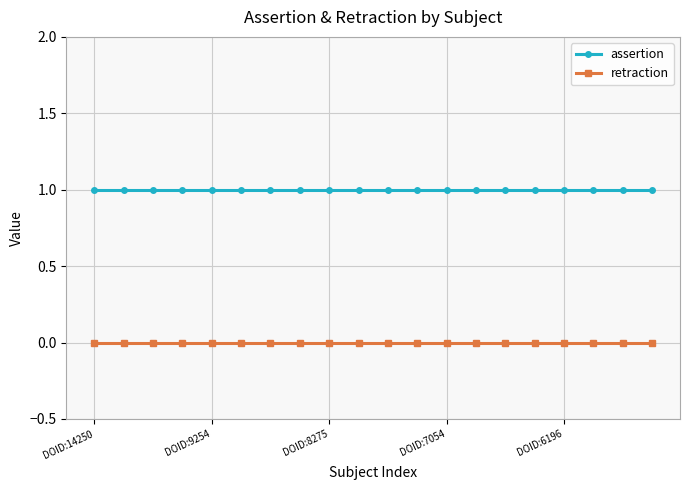

True or false: retraction and assertion intersect in this chart.

False